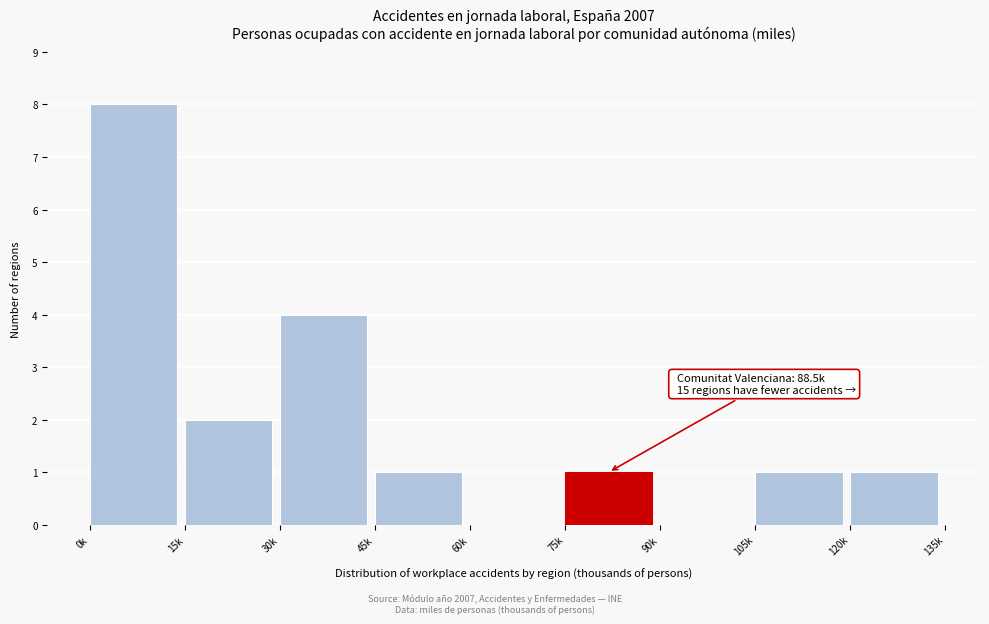

Reading right to left, extract all data points from this chart.

120k=1	105k=1	90k=0	75k=1	60k=0	45k=1	30k=4	15k=2	0k=8